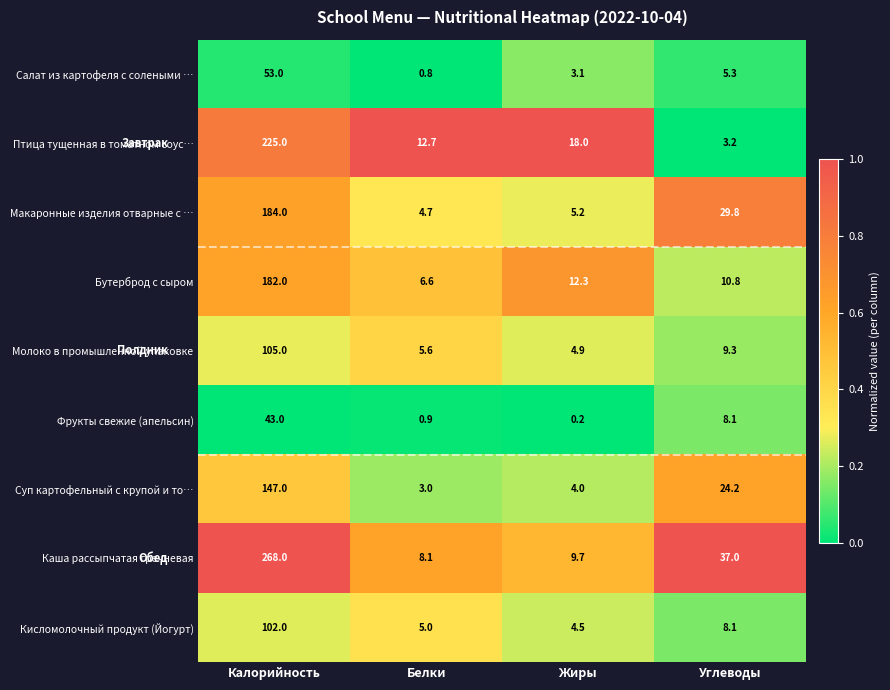

Is it true that Суп картофельный с крупой и то… equals 69.3 at Калорийность?

False